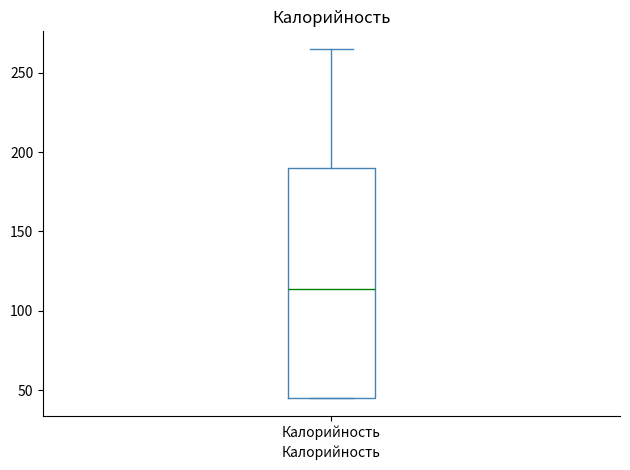

Transcribe this box plot: give where the median line is, the range the box spans, and where the two whiskers end, as read against the y-axis. The values are not printed on the chart, so give them approximately, as read against the axis.

median 115, box 45 to 190, whiskers 45 to 265